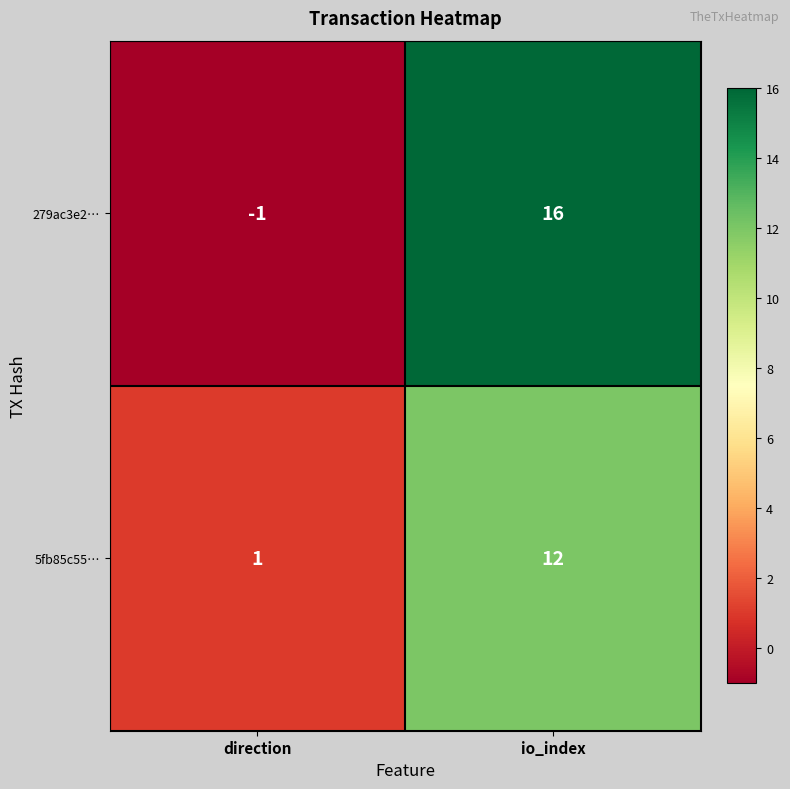

The 279ac3e2… series shows 9 at io_index. True or false?

False